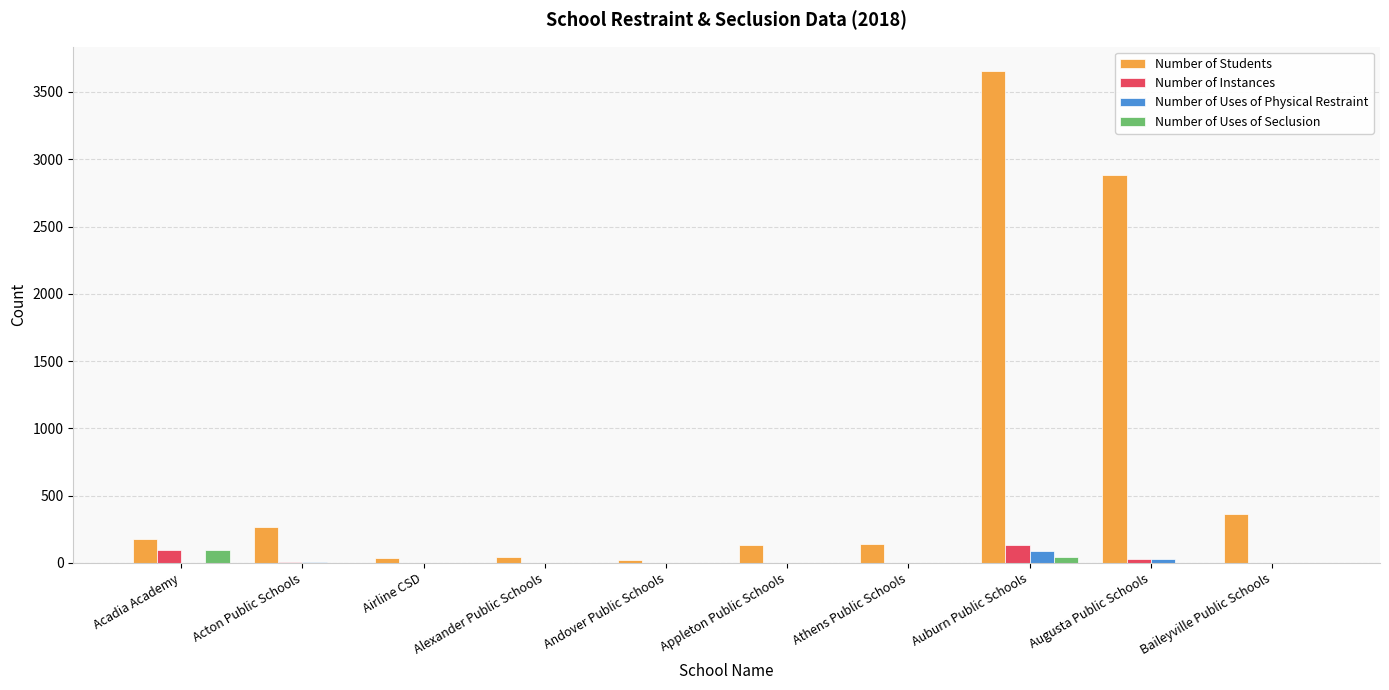

Which series has the largest total across all categories?

Number of Students